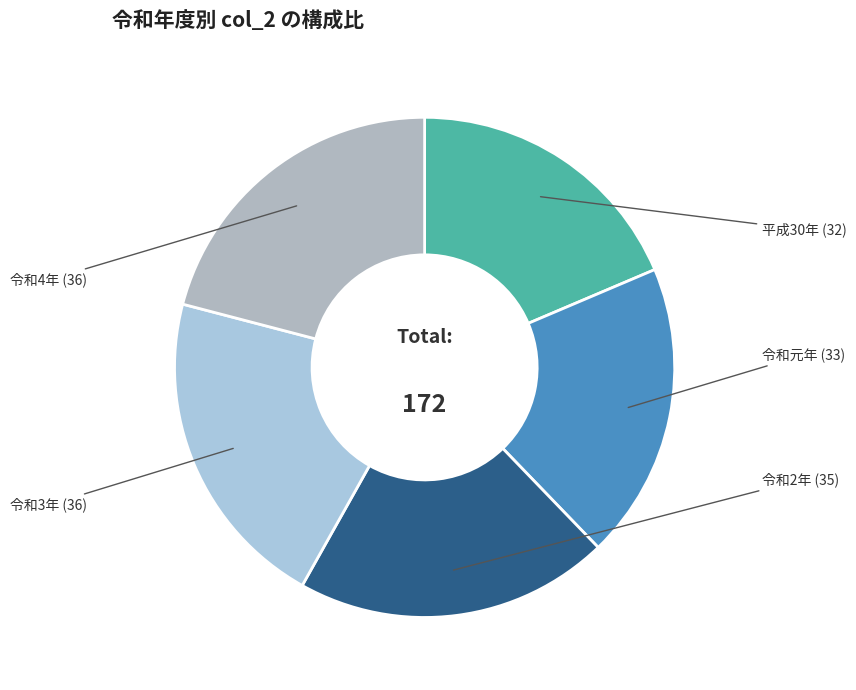

Do 令和元年 and 平成30年 together represent more than half of the pie?

No